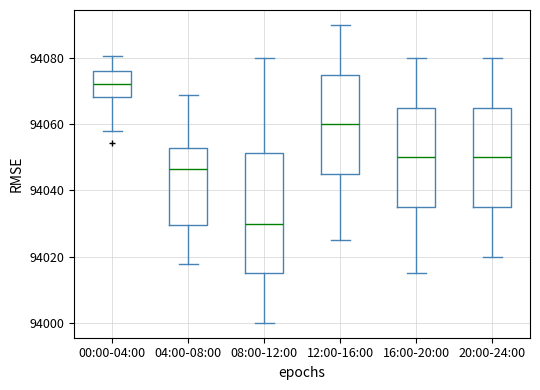

Where does the upper whisker of the box for 16:00-20:00 end on the y-axis? The values are not printed on the chart, so give them approximately, as read against the axis.

94080